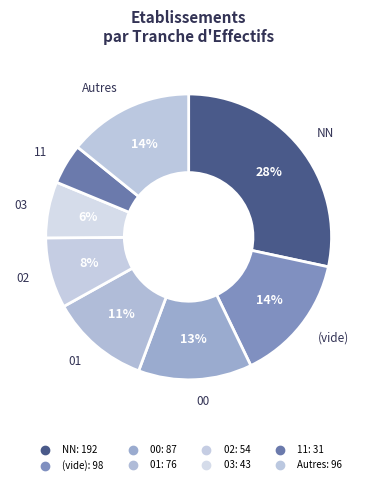

How many slices are in this pie chart?

8